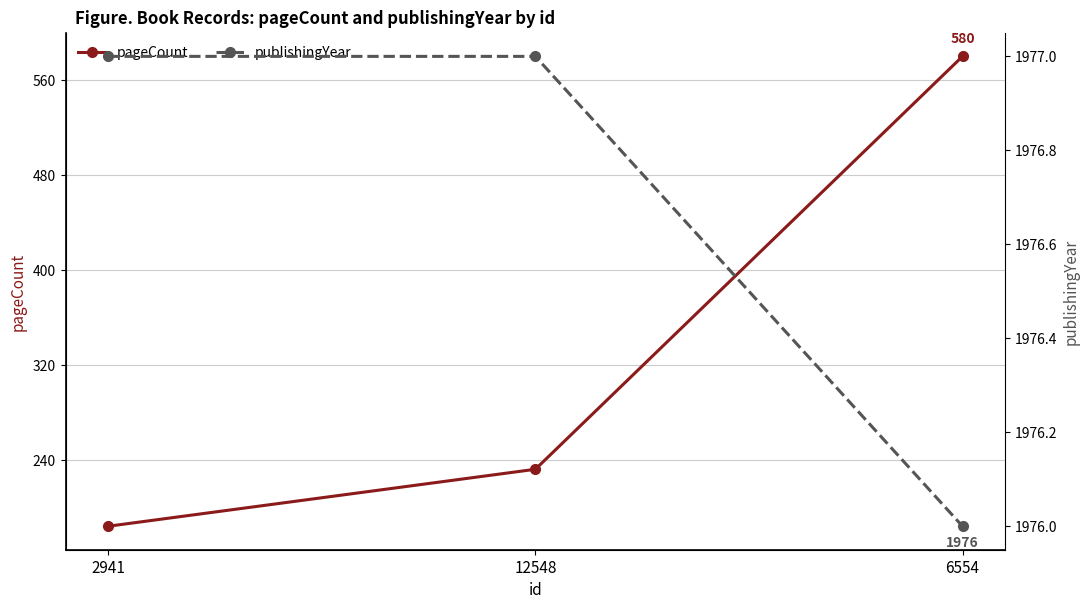

Rank the series by their maximum value, from highest to lowest.

publishingYear, pageCount